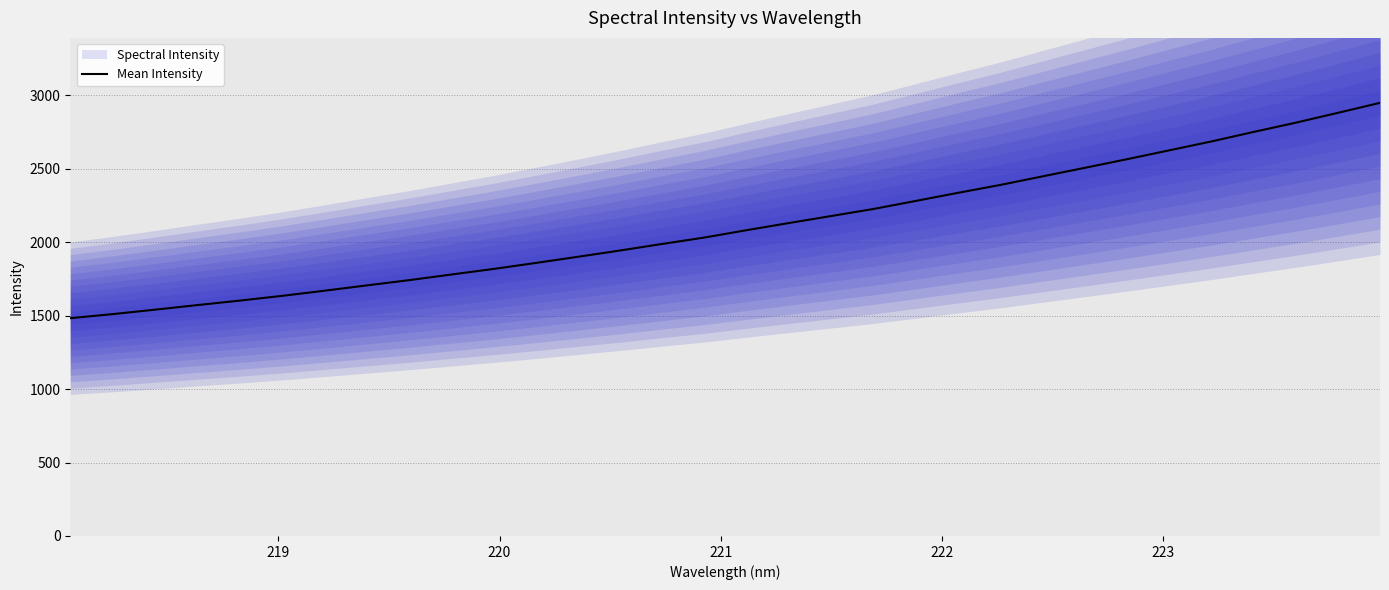

What is the lowest value of the Mean Intensity series?

1483.0